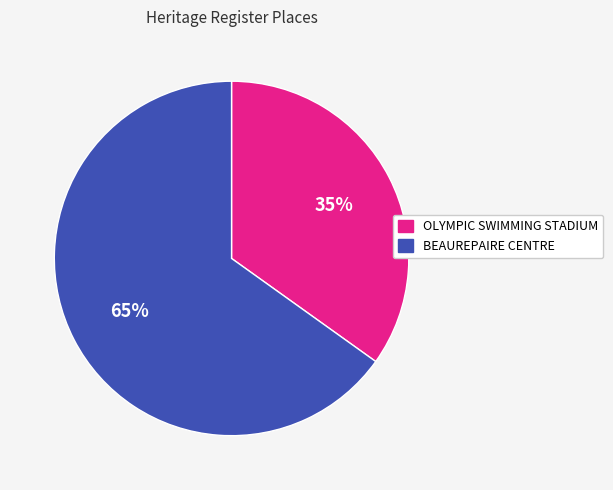

What is the largest slice in the pie chart?

BEAUREPAIRE CENTRE